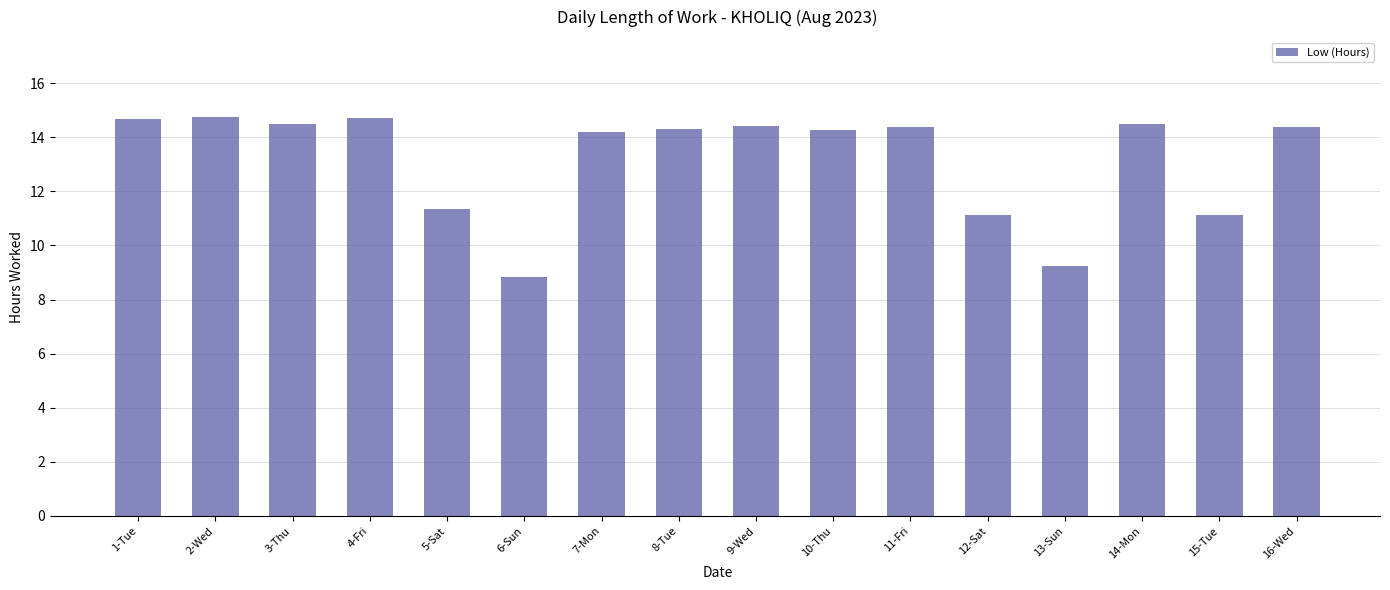

Where does the data first go above 14?

1-Tue